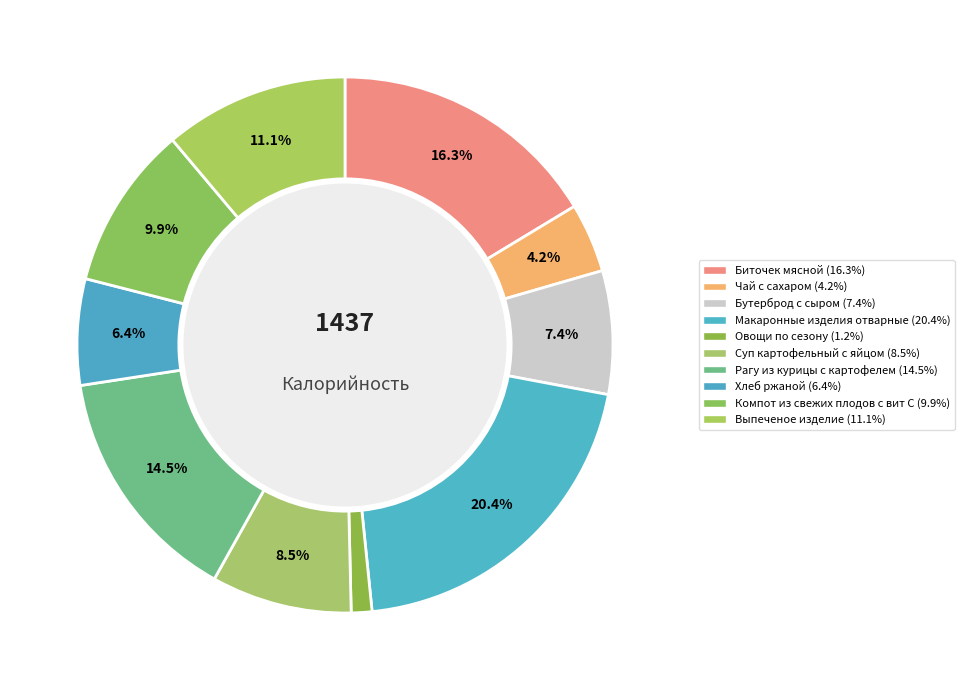

To the nearest percent, what percentage of the pie is Биточек мясной?

16%